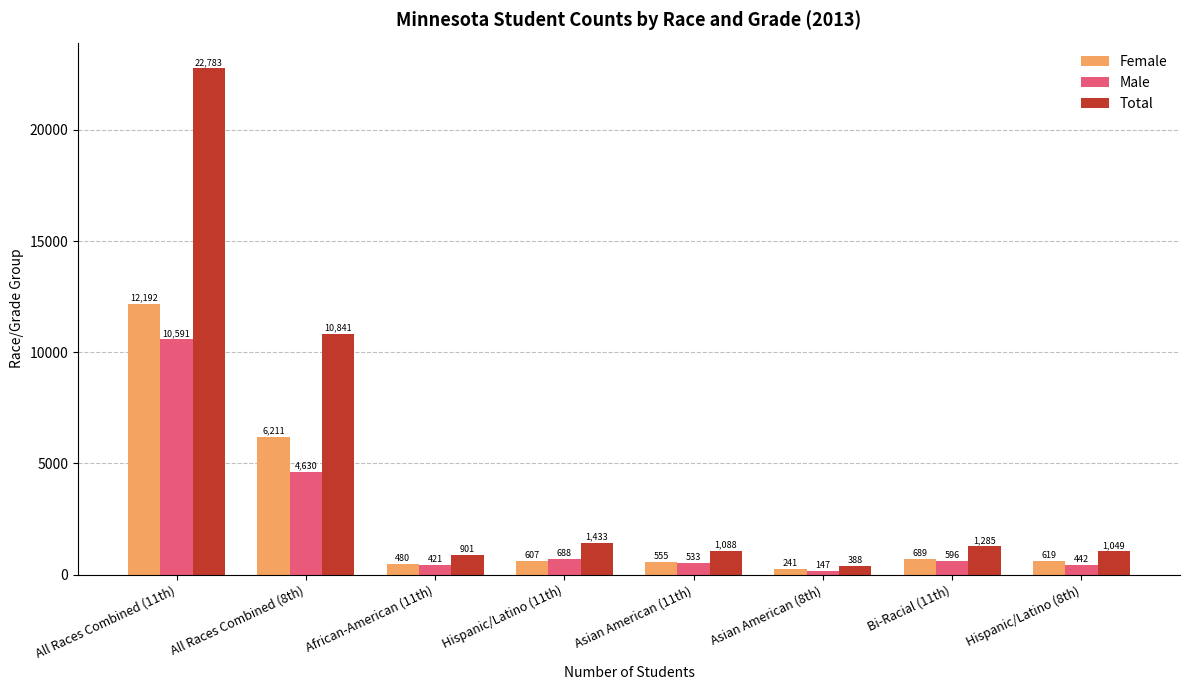

List the series in order of their peak value, highest first.

Total, Female, Male